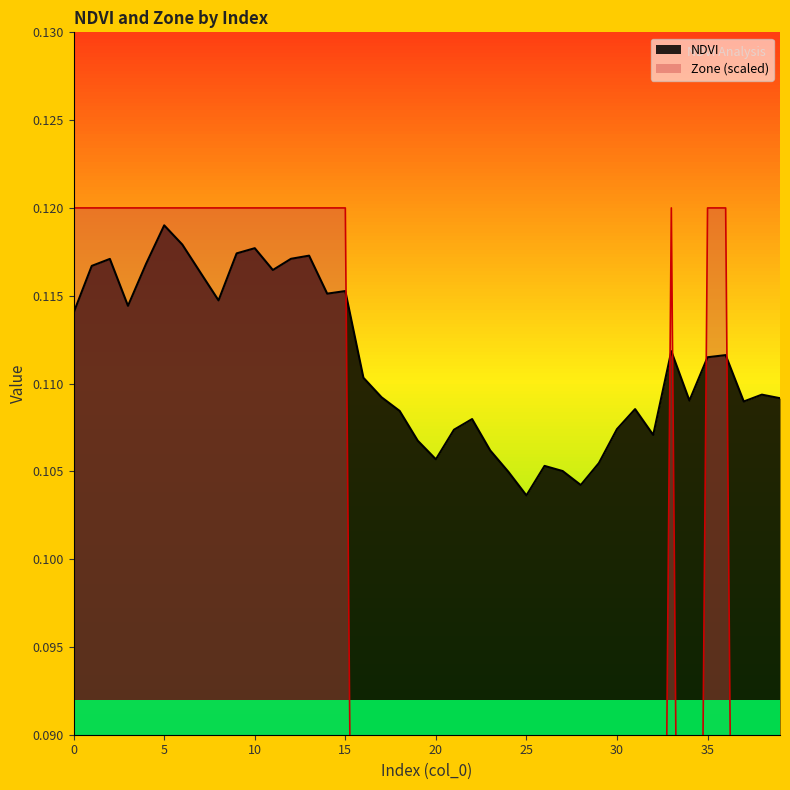

What is the value of the Zone point at the 7th from the left?

0.1